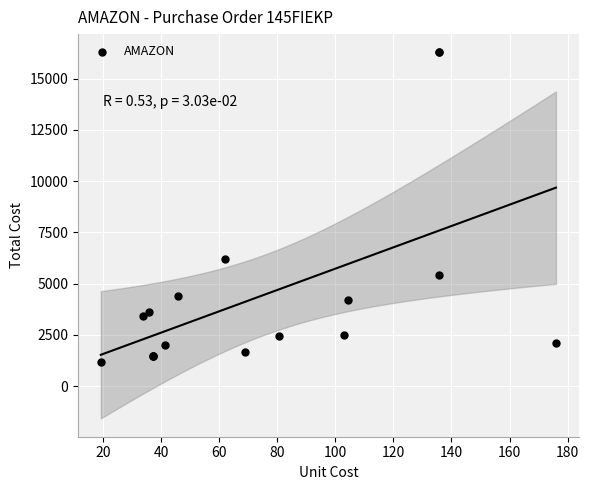

What Y value in the scatter plot is closest to 8717?

6188.0